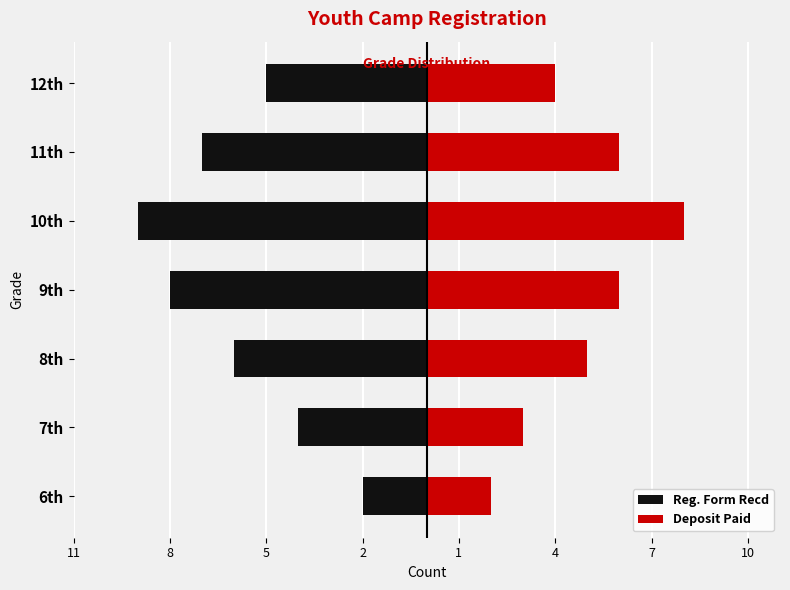

True or false: Deposit Paid has a value of 1 at 7th.

False